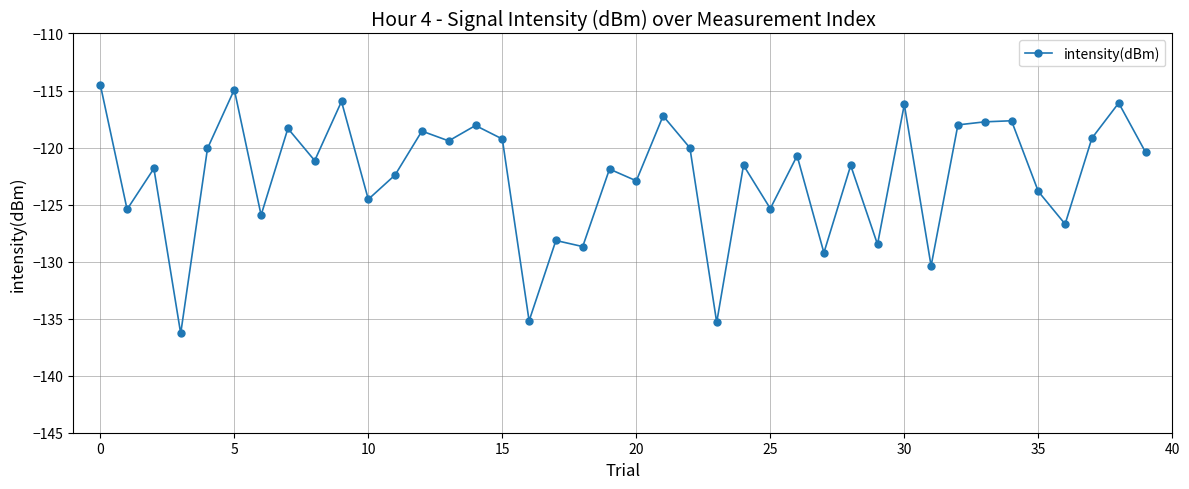

What is the average value?

-122.5